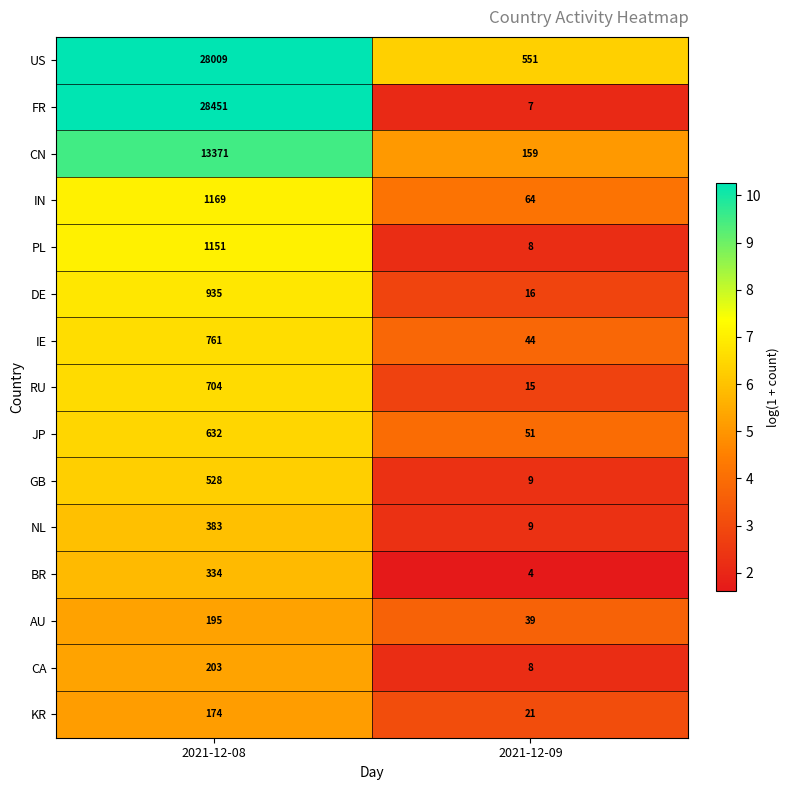

Rank the series by their maximum value, from highest to lowest.

FR, US, CN, IN, PL, DE, IE, RU, JP, GB, NL, BR, CA, AU, KR